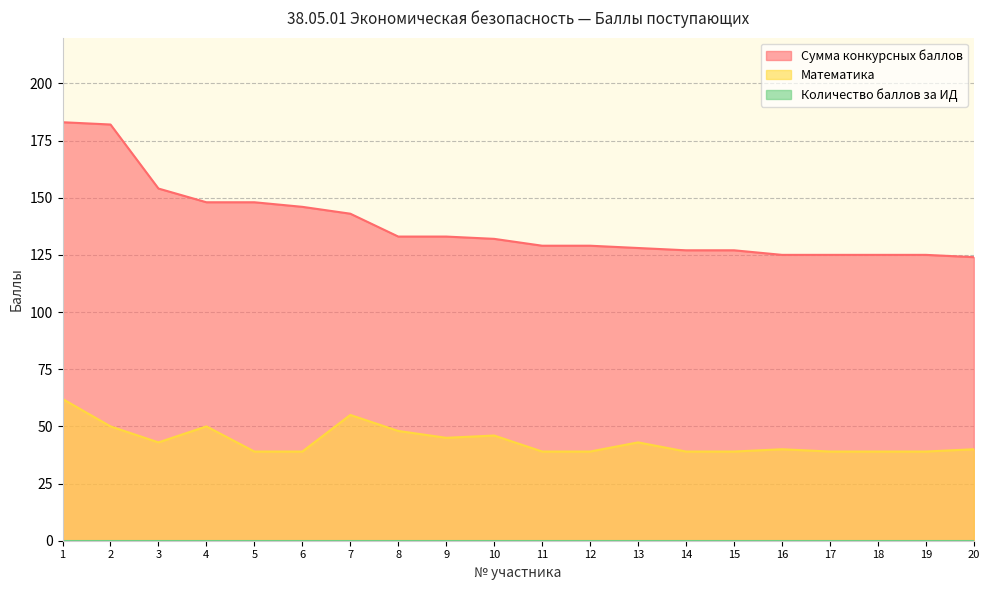

Which series has the largest total across all categories?

Сумма конкурсных баллов